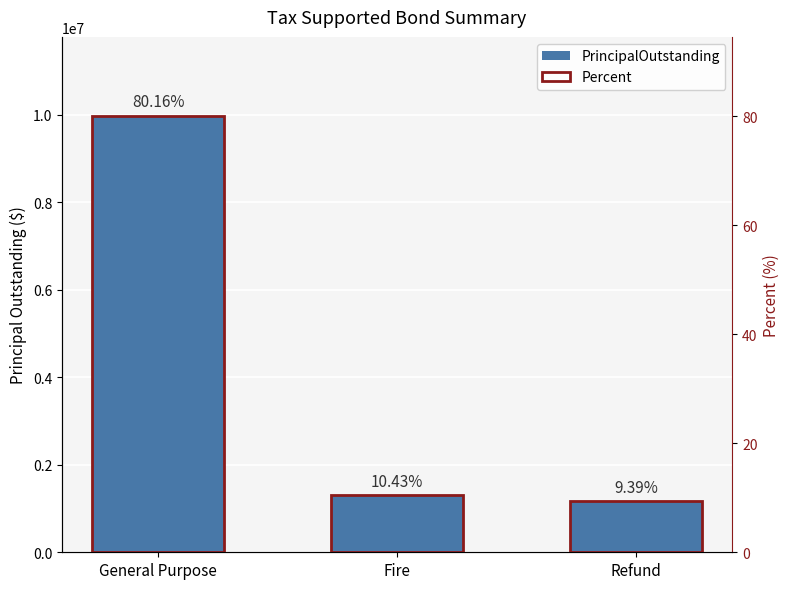

What is the difference between the Percent values at Refund and General Purpose?

70.8